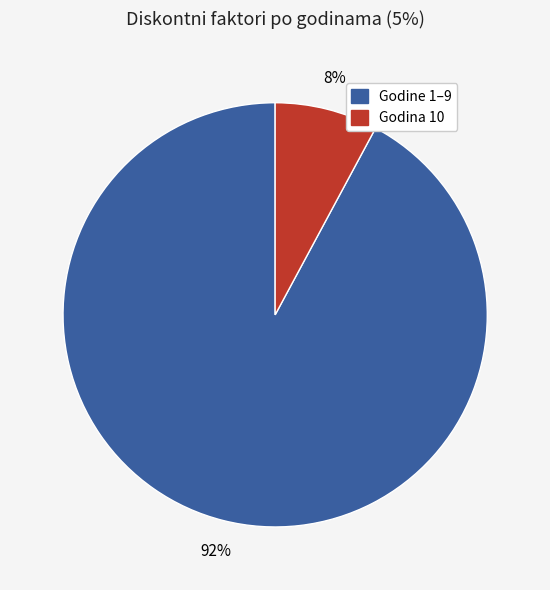

To the nearest percent, what is the average slice percentage?

50%